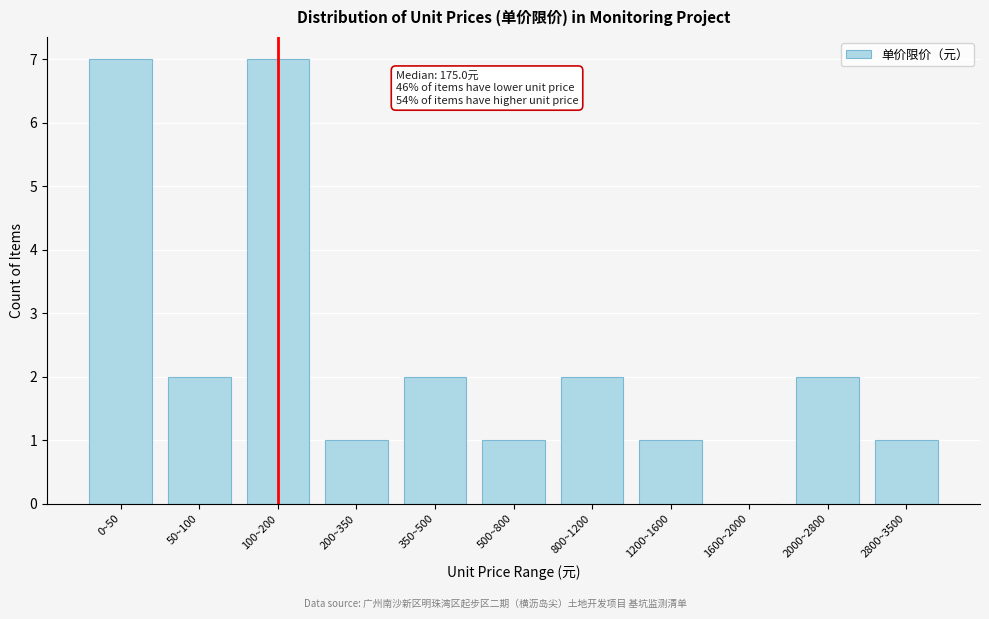

Reading left to right, what are all the values shown in this chart?

0~50=7	50~100=2	100~200=7	200~350=1	350~500=2	500~800=1	800~1200=2	1200~1600=1	1600~2000=0	2000~2800=2	2800~3500=1